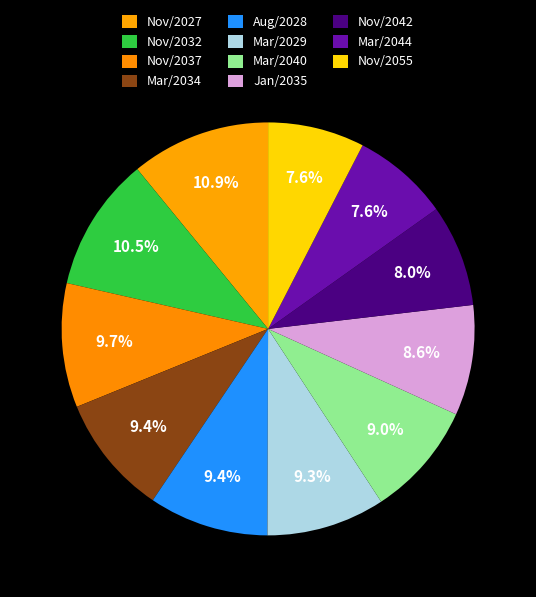

Which category has the biggest portion of the pie?

Nov/2027